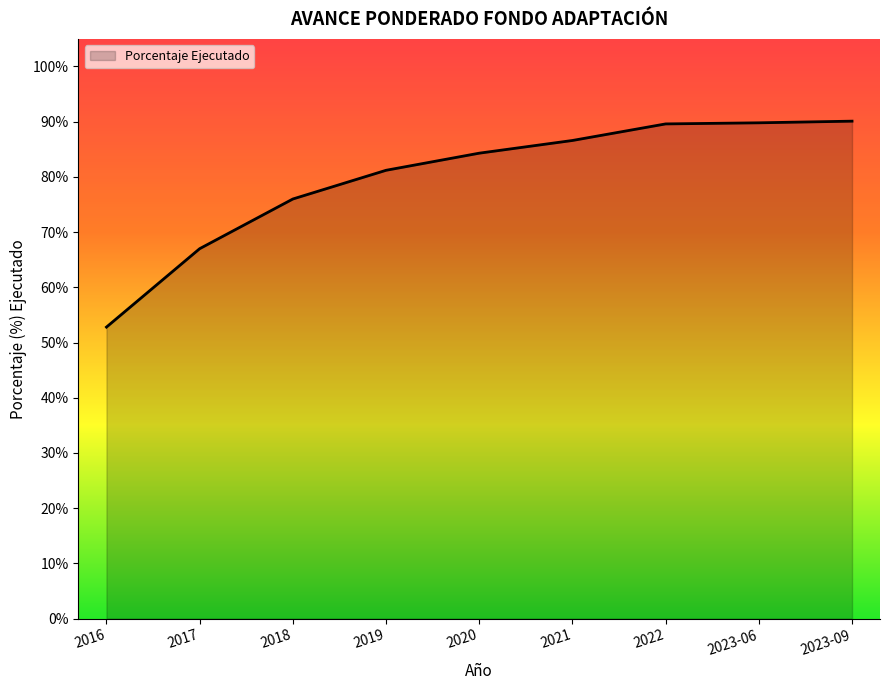

Does the chart display data point markers on the line(s)?

No